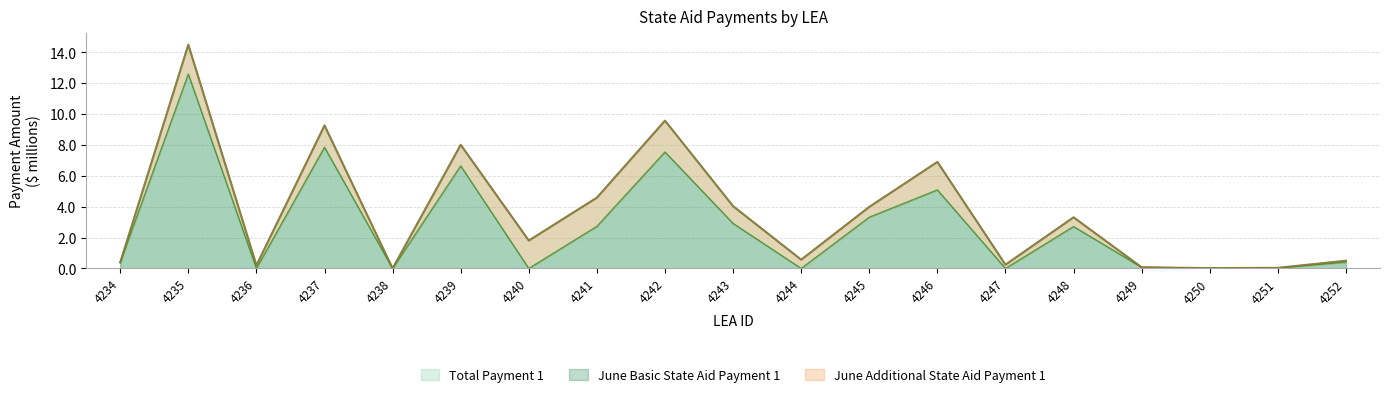

In June Basic State Aid Payment 1, how many points are lower than both neighbors (excluding endpoints)?

6